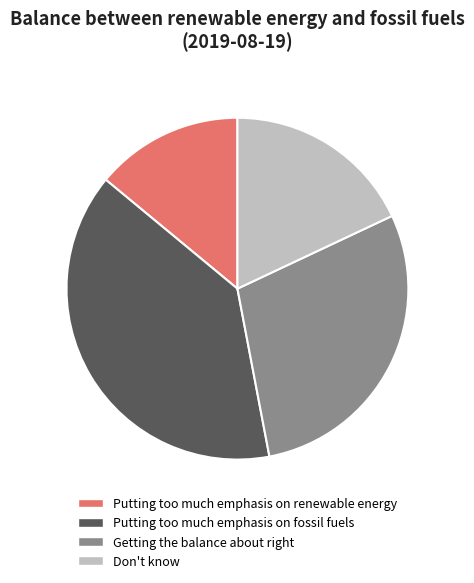

True or false: Putting too much emphasis on renewable energy accounts for 14% of the total.

True